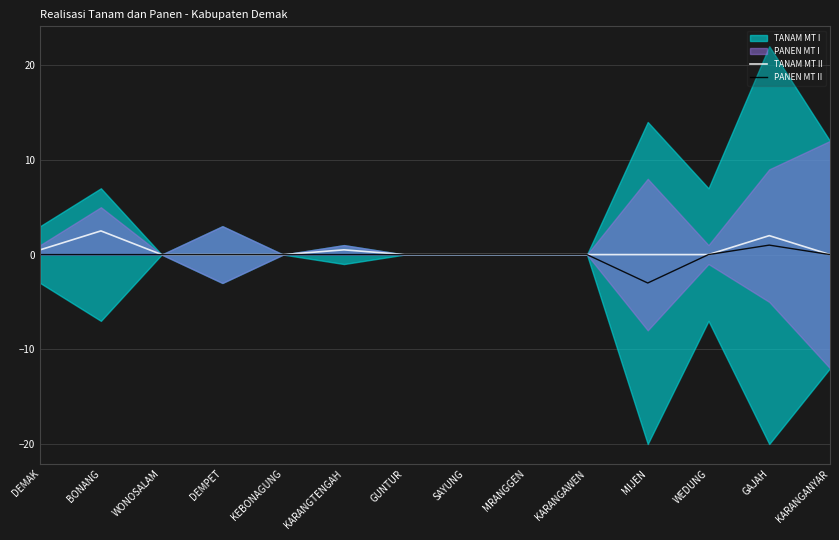

At which category does the chart reach its minimum across all series?

MIJEN